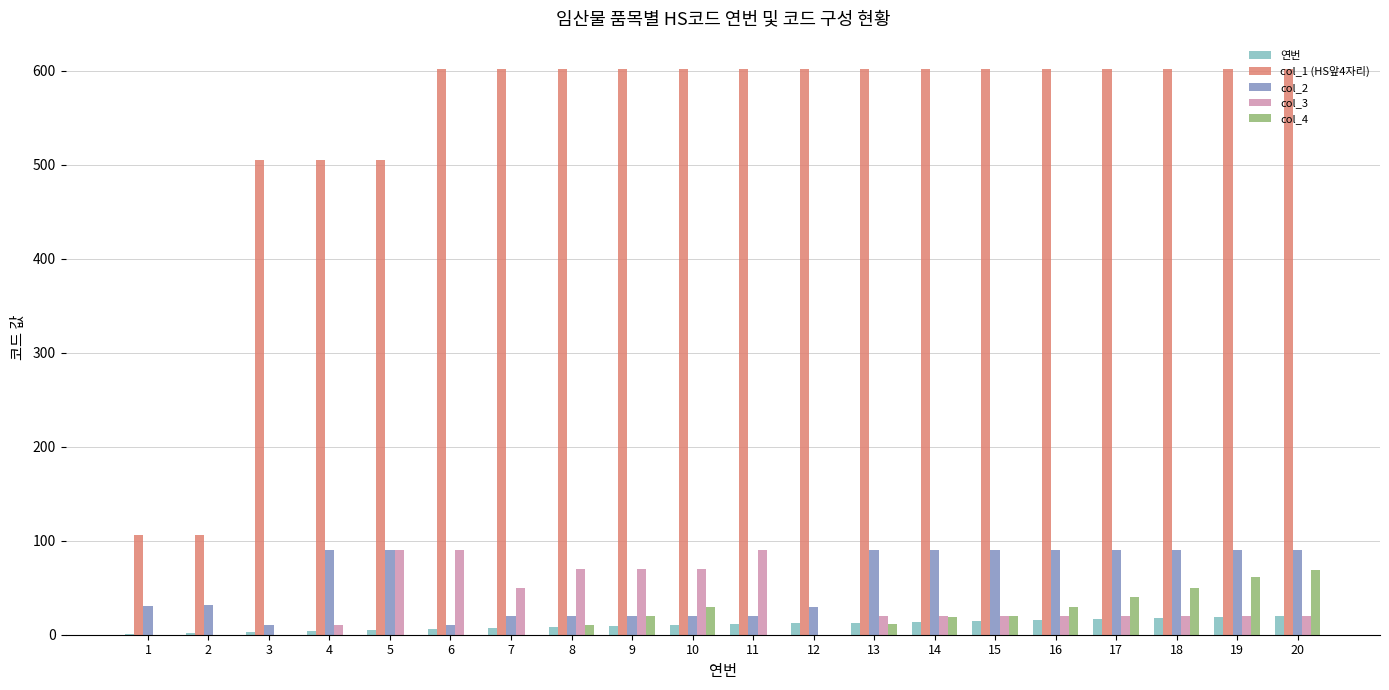

Is it true that col_1 (HS앞4자리) equals 1054 at 15?

False